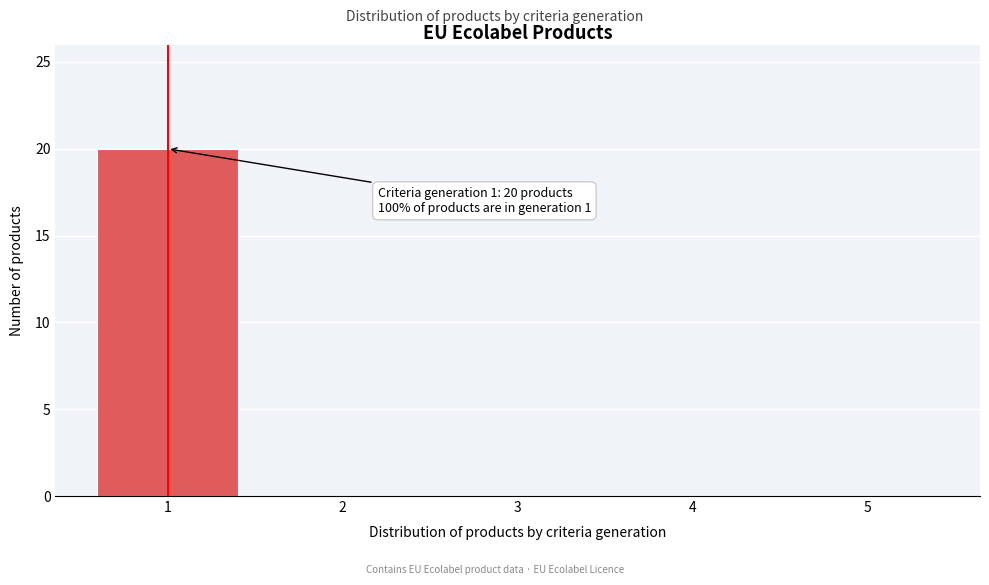

Reading left to right, extract all data points from this chart.

1=20	2=0	3=0	4=0	5=0